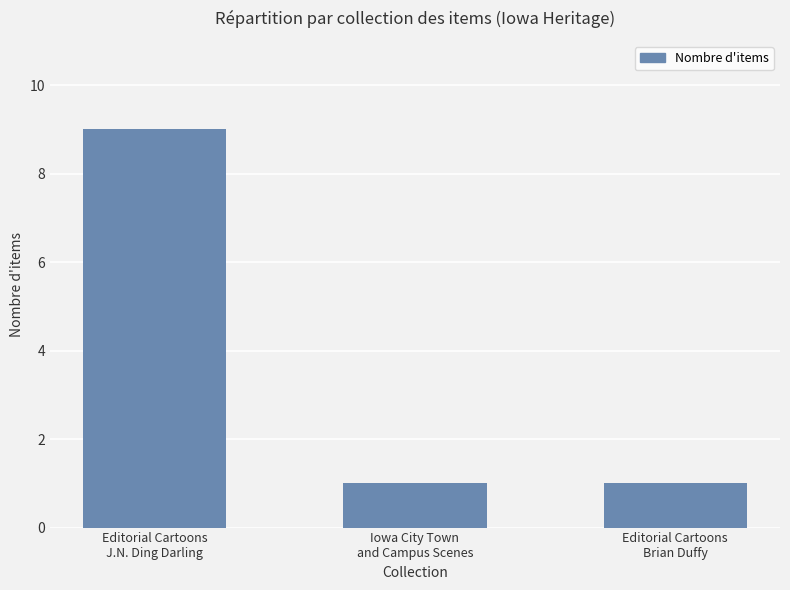

What is the label of the 3rd bar from the left?

Editorial Cartoons
Brian Duffy